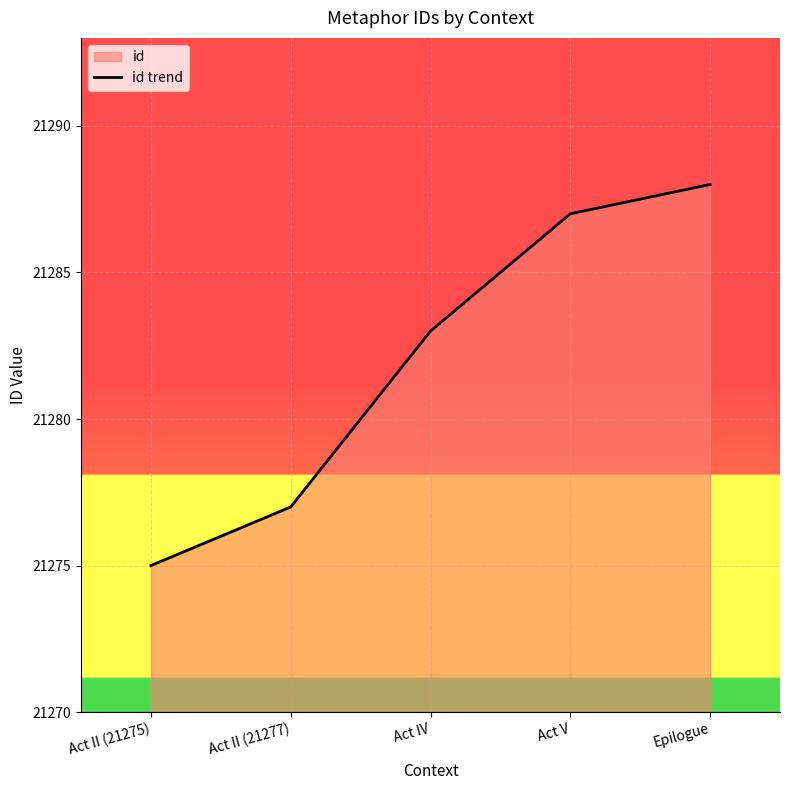

Where does the data first go above 21283?

Act V